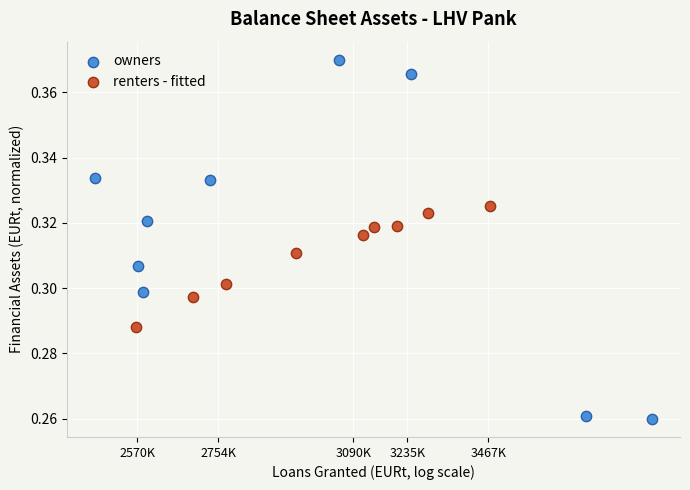

Which series has the widest spread of Y values?

owners